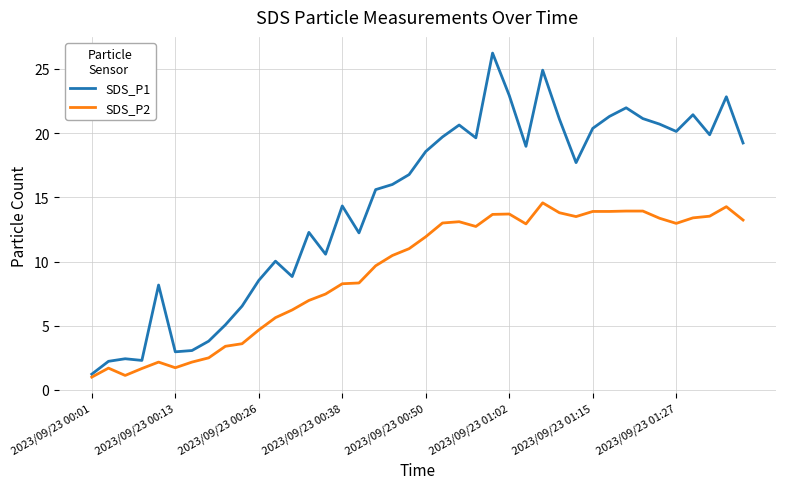

Which series has the largest range (max minus min)?

SDS_P1